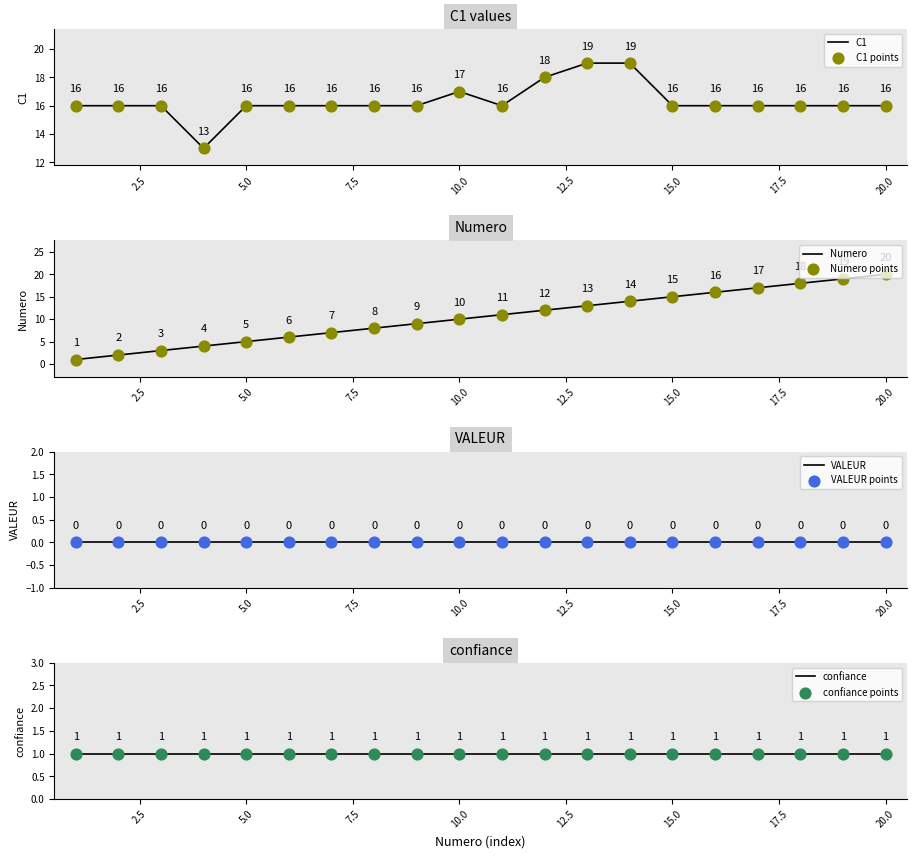

What is the highest value of the C1 series?

19